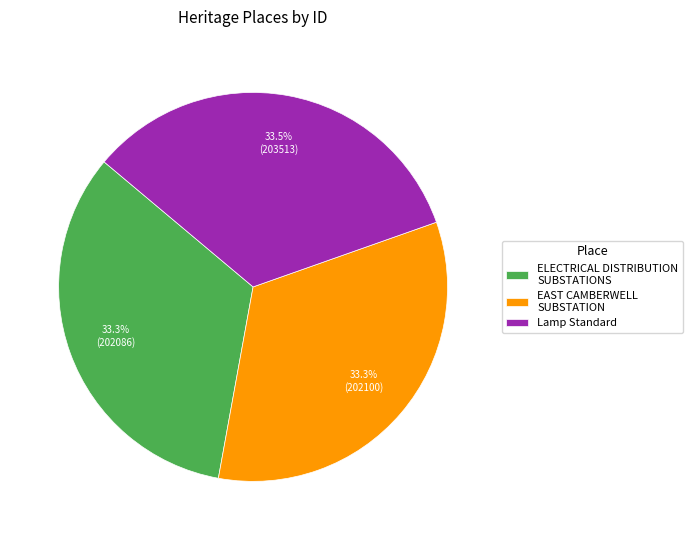

Is there any slice that represents more than half of the pie?

No